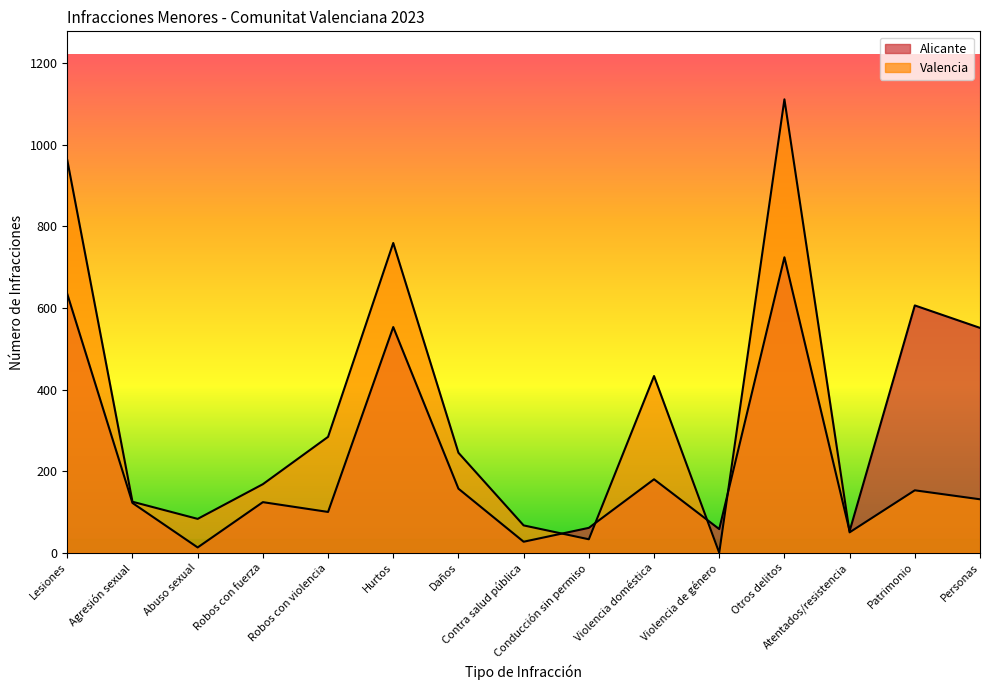

What are all the series names shown in the legend?

Alicante, Valencia